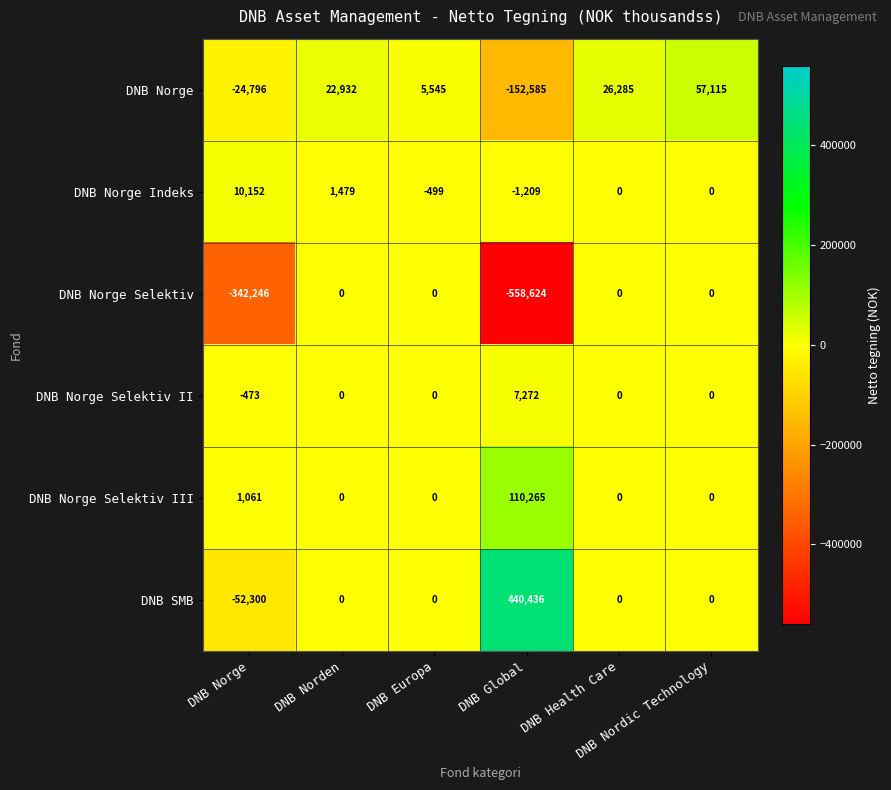

What is the average value of the DNB SMB series?

64689